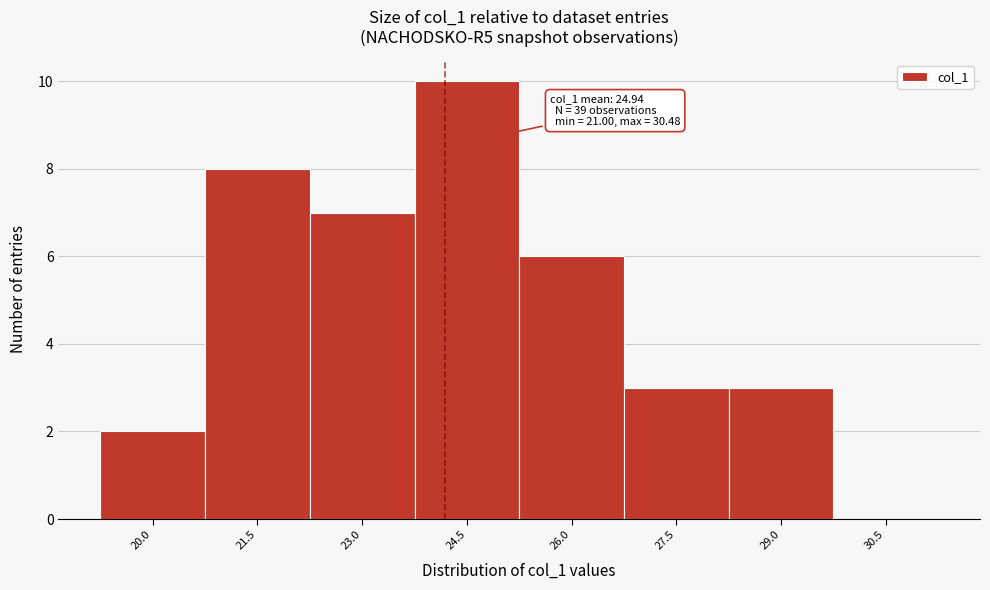

Reading right to left, what are all the values shown in this chart?

30.5=0	29.0=3	27.5=3	26.0=6	24.5=10	23.0=7	21.5=8	20.0=2